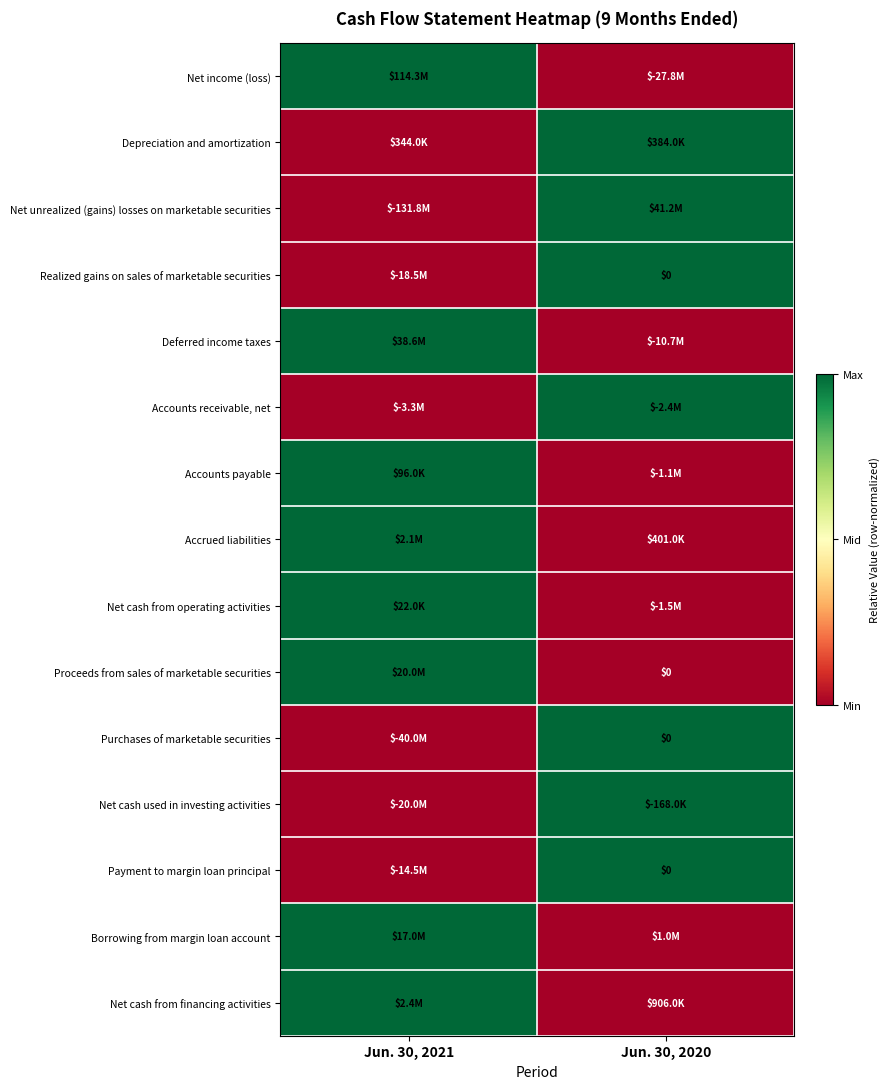

Is the value of Borrowing from margin loan account at Jun. 30, 2020 greater than the value of Depreciation and amortization at Jun. 30, 2020?

No